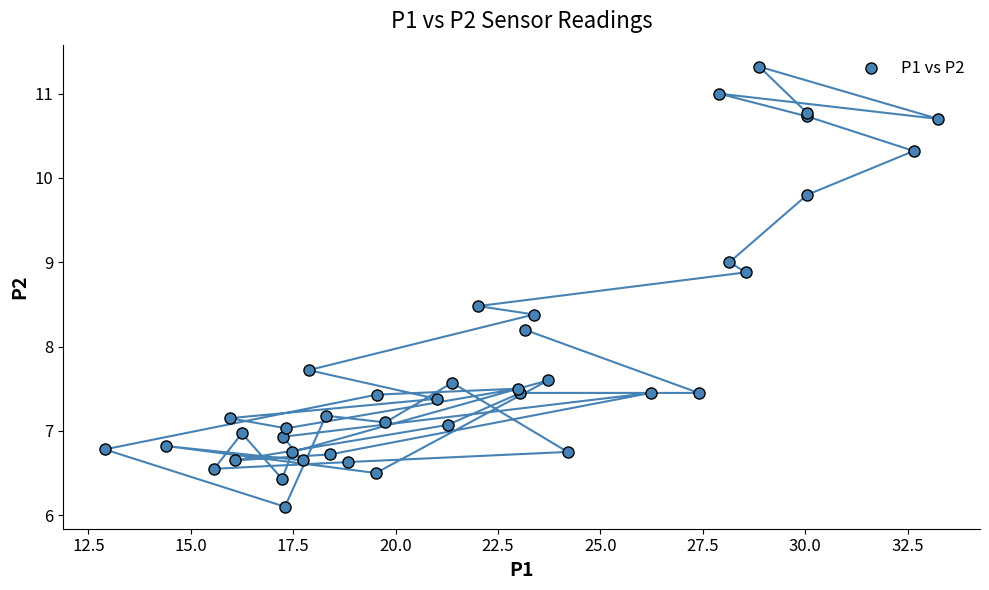

What Y value in the scatter plot is closest to 8?

8.2